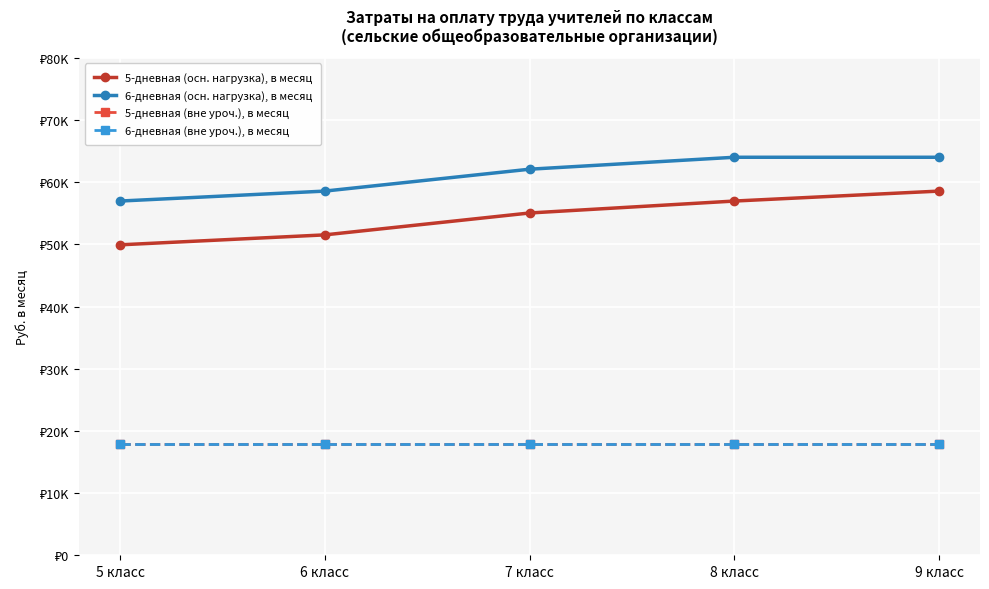

Is it true that 6-дневная (вне уроч.), в месяц equals 17924.5 at 6 класс?

True